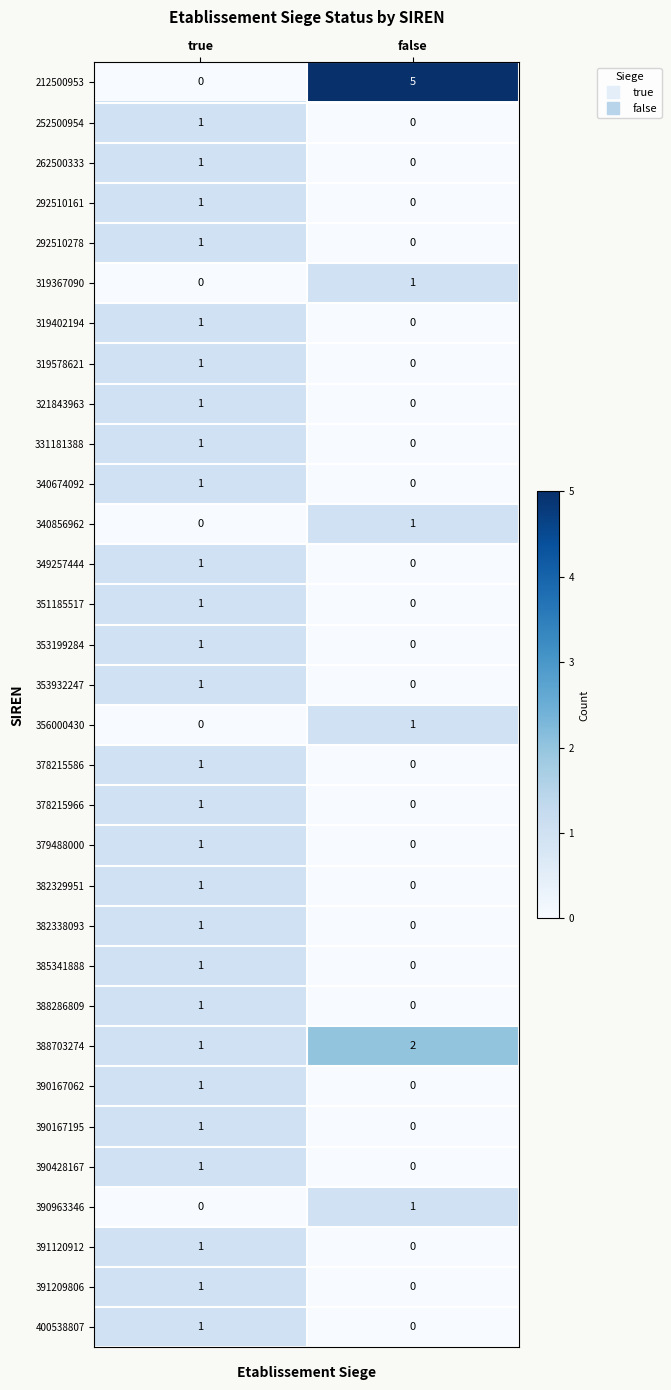

At which label is 319578621 closest to 0?

false